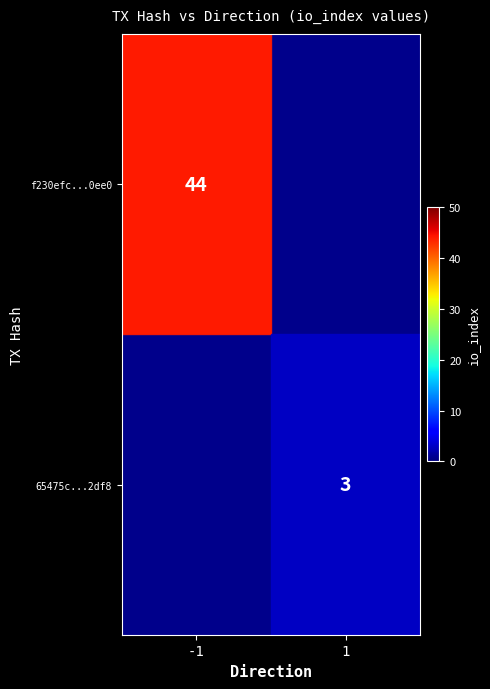

Is it true that 65475c...2df8 equals 5 at 1?

False